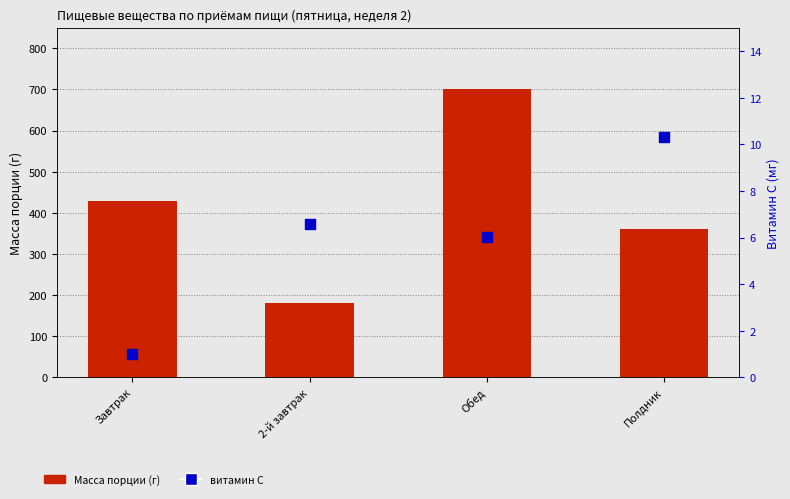

At how many categories does at least one series exceed 638?

1